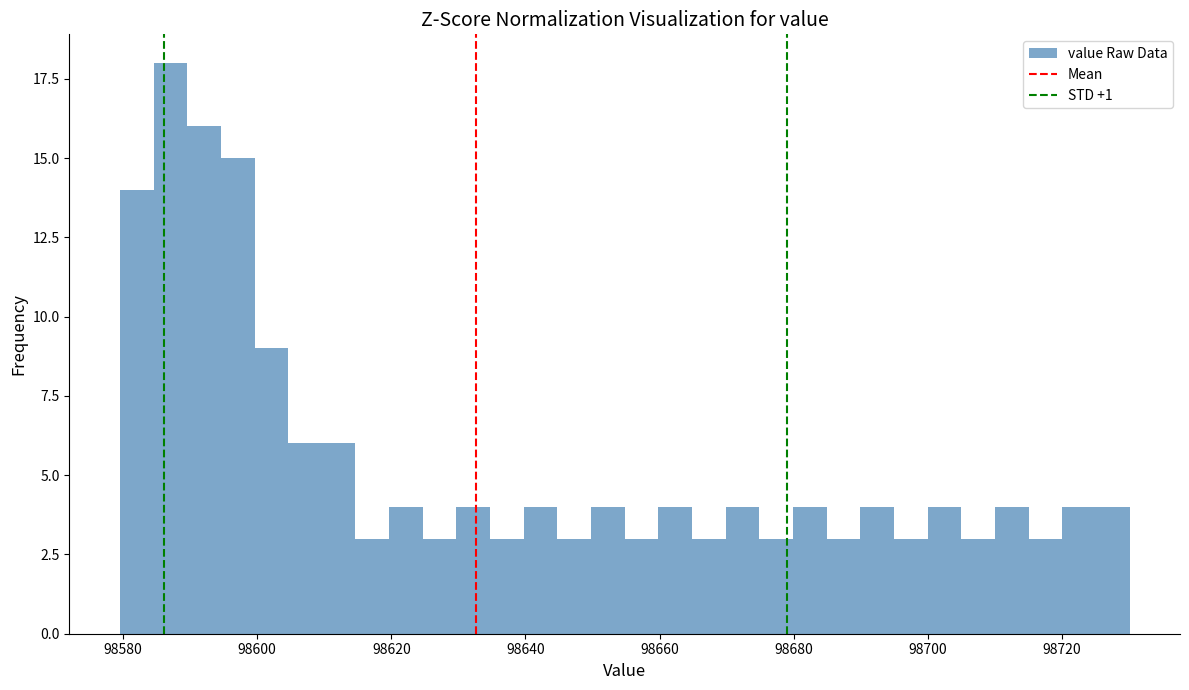

Around what value on the x-axis is the tallest bar? Give the approximate position of its centre, as read against the axis.

98588